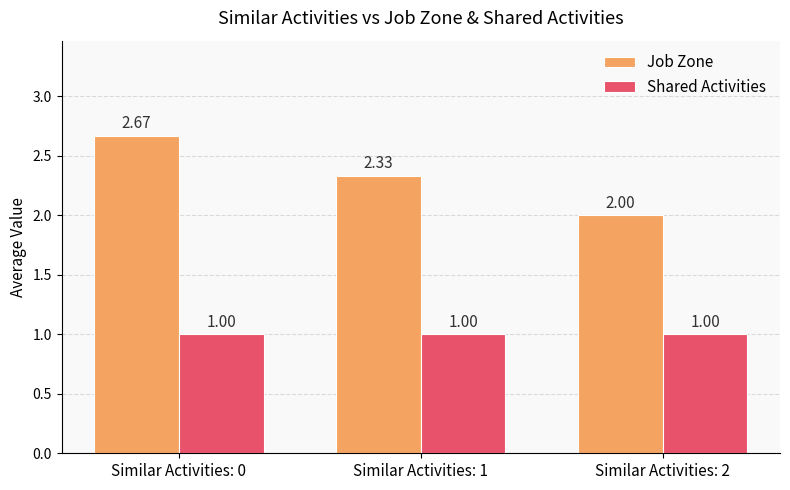

What is the approximate value of Shared Activities at Similar Activities: 2?

1.0